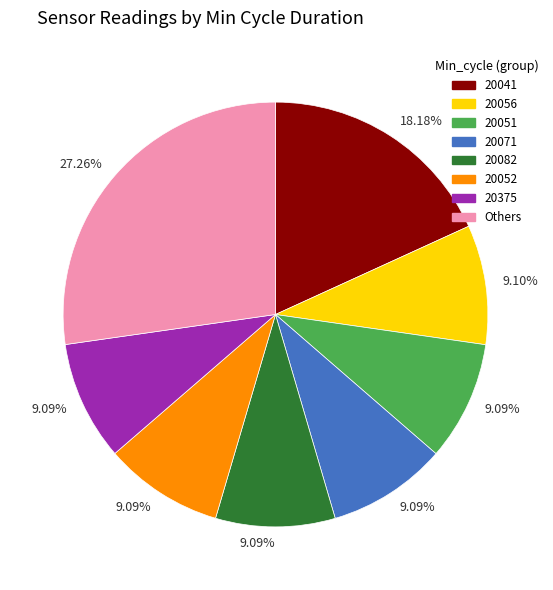

Is there a majority slice in this chart?

No